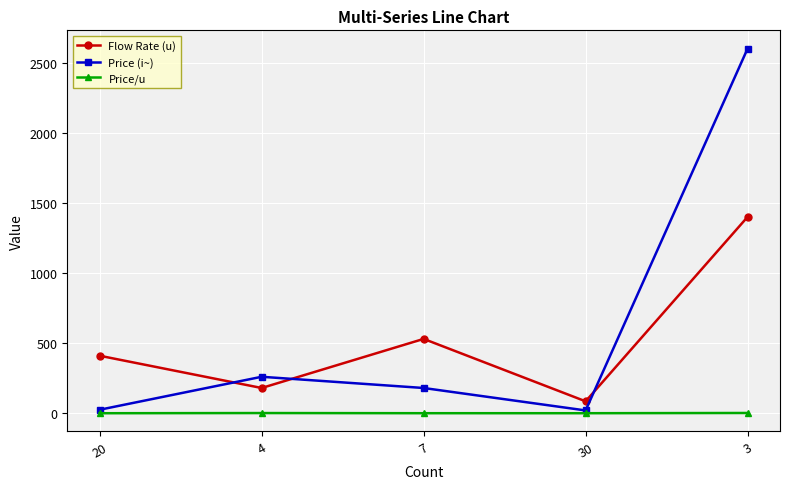

What is the total value across all series at 7?

710.3